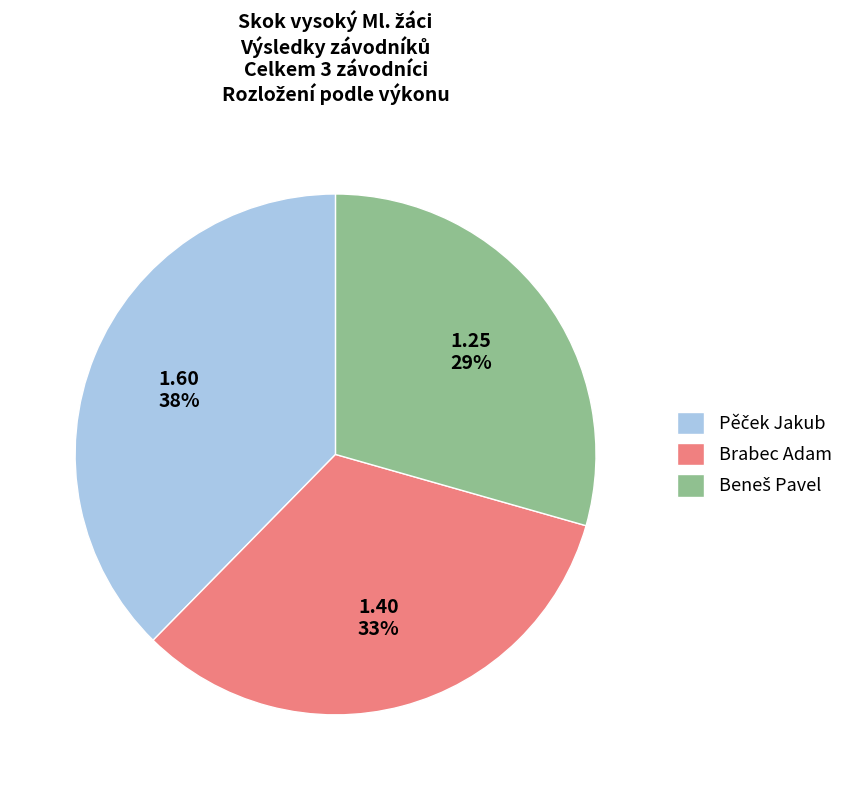

To the nearest percent, what is the average slice percentage?

33%